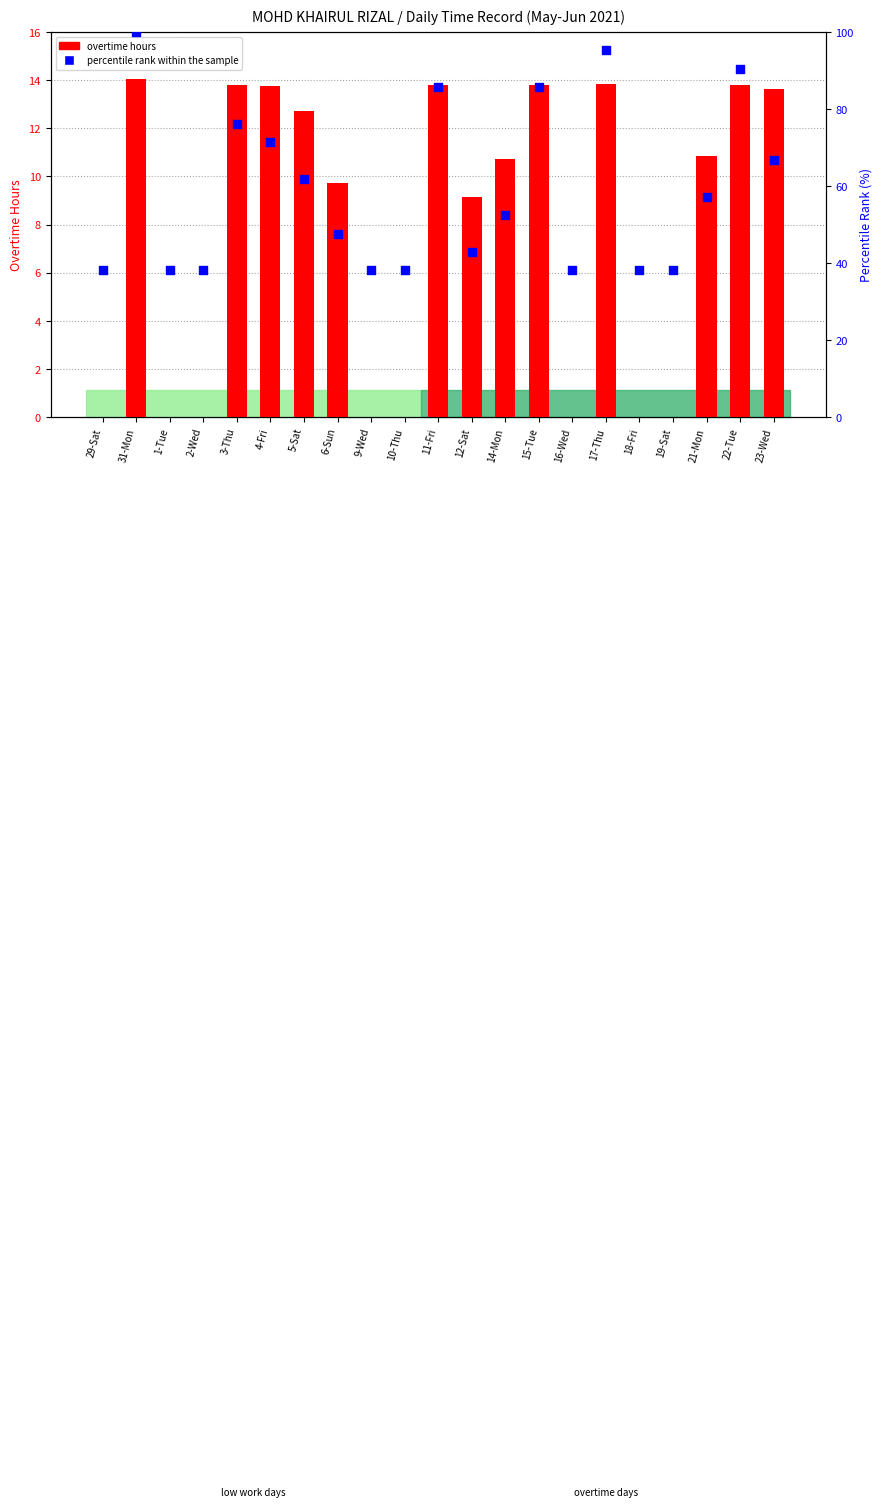

At how many categories does at least one series exceed 17?

21